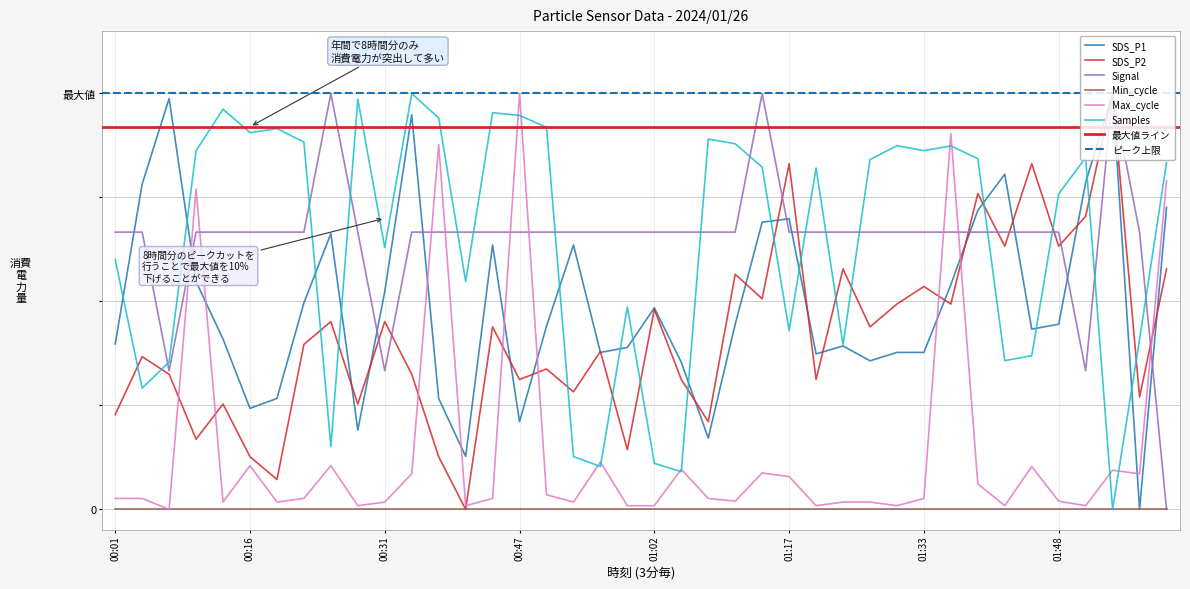

What is the sum of the Signal values at 00:04 and 01:14?

1.7